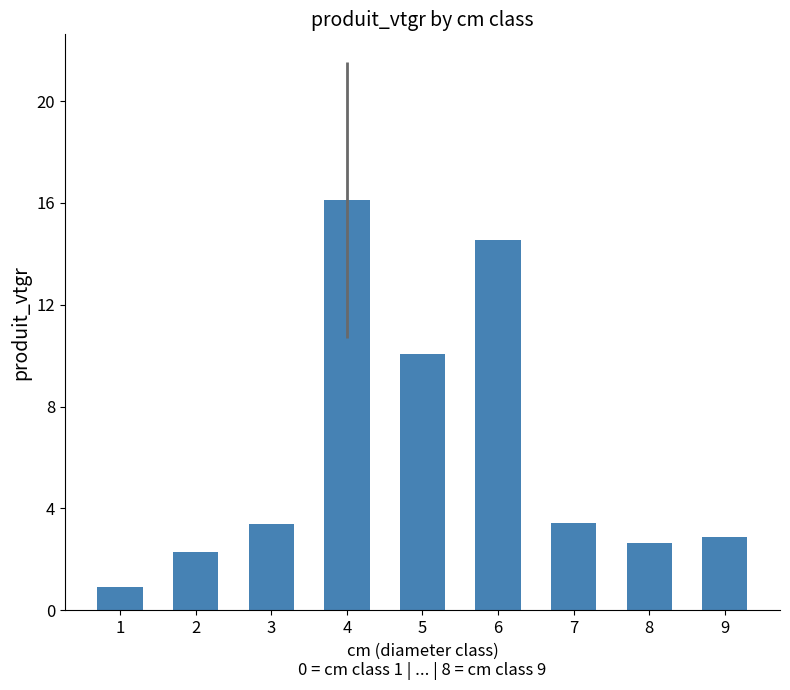

What is the difference between the values at 5 and 4?

6.0